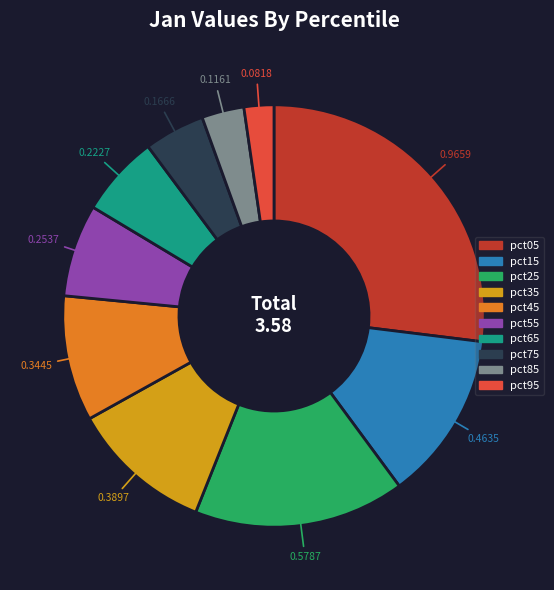

Is it true that pct35 is 21% of the pie?

False